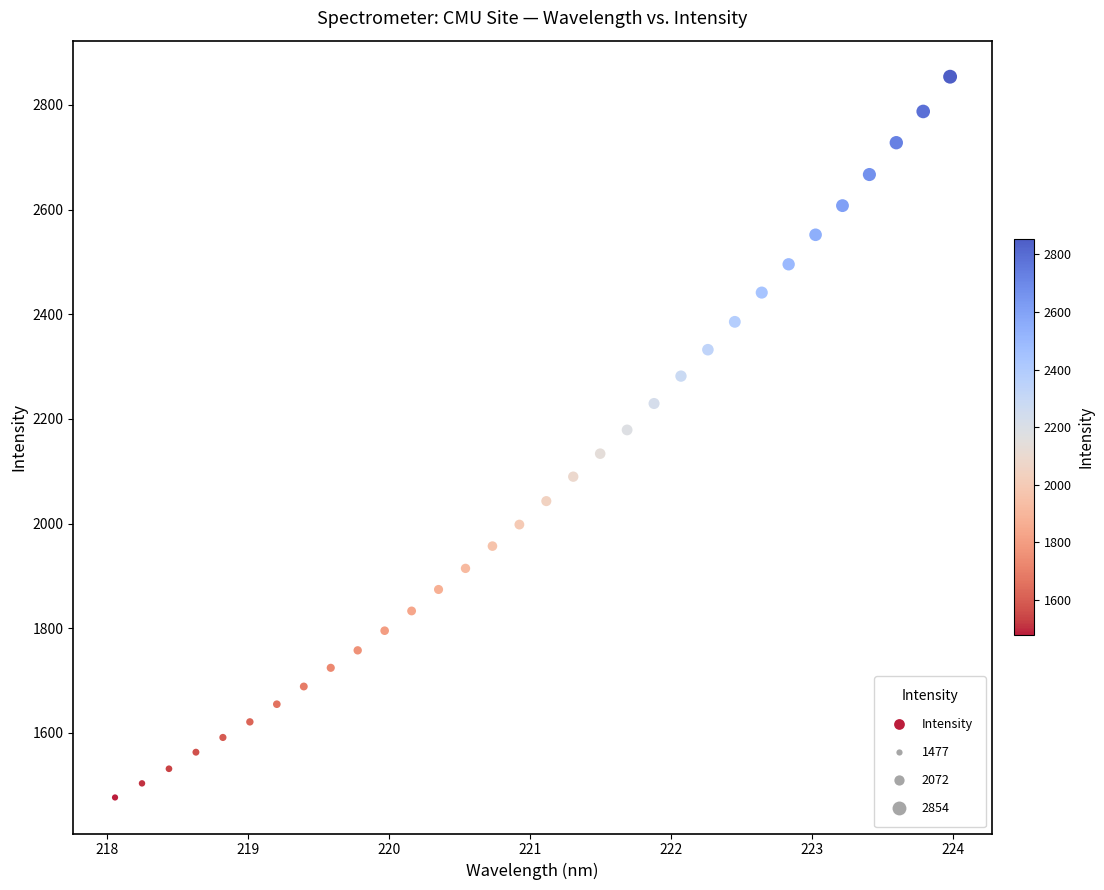

What is the range of X values (max minus min)?

5.9